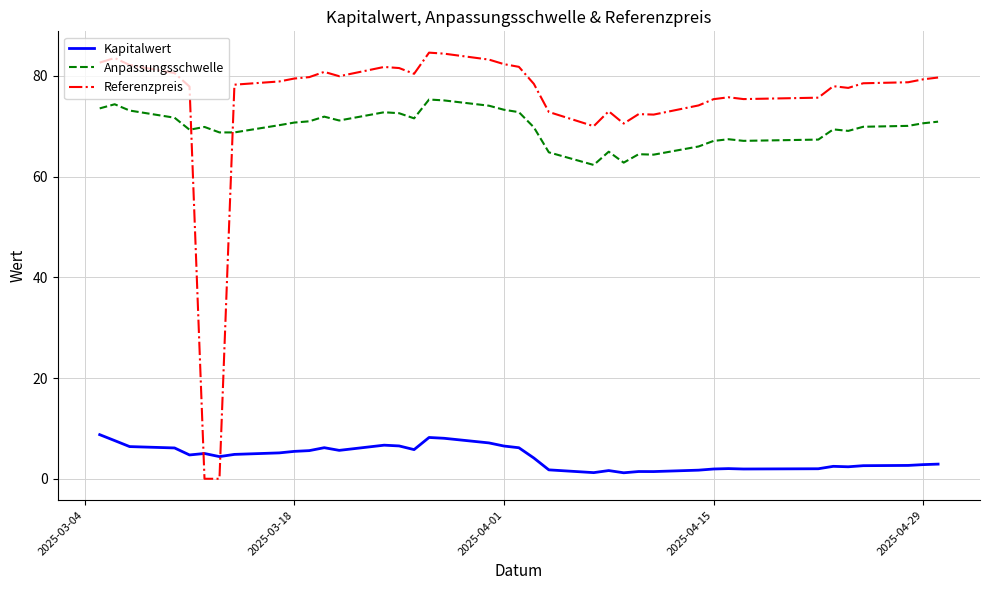

List the series in order of their peak value, highest first.

Referenzpreis, Anpassungsschwelle, Kapitalwert